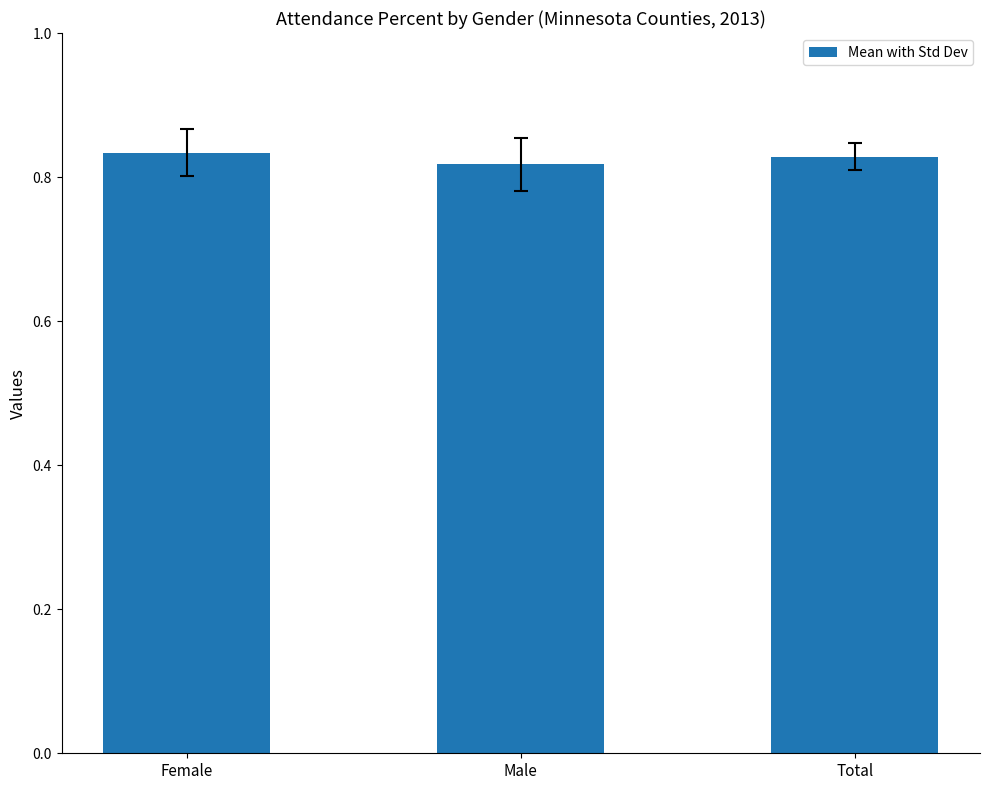

The chart shows a value of 1.2 at Total. True or false?

False